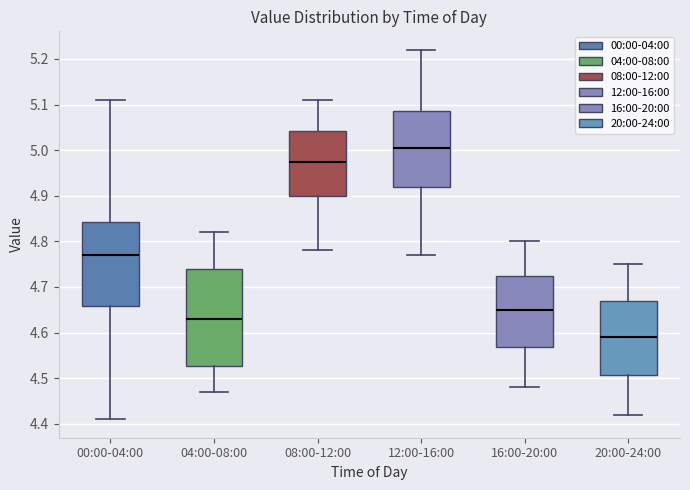

Reading left to right, transcribe this box plot: for each box, give where its median line is, the range the box spans, and where its two whiskers end, as read against the y-axis. The values are not printed on the chart, so give them approximately, as read against the axis.

00:00-04:00: median 4.77, box 4.66 to 4.84, whiskers 4.41 to 5.11
04:00-08:00: median 4.63, box 4.53 to 4.74, whiskers 4.47 to 4.82
08:00-12:00: median 4.98, box 4.90 to 5.04, whiskers 4.78 to 5.11
12:00-16:00: median 5.01, box 4.92 to 5.09, whiskers 4.77 to 5.22
16:00-20:00: median 4.65, box 4.57 to 4.73, whiskers 4.48 to 4.80
20:00-24:00: median 4.59, box 4.51 to 4.67, whiskers 4.42 to 4.75